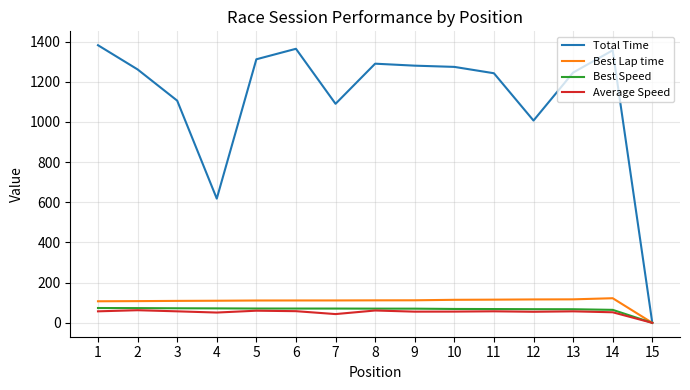

The Best Speed series shows 18.9 at 11. True or false?

False